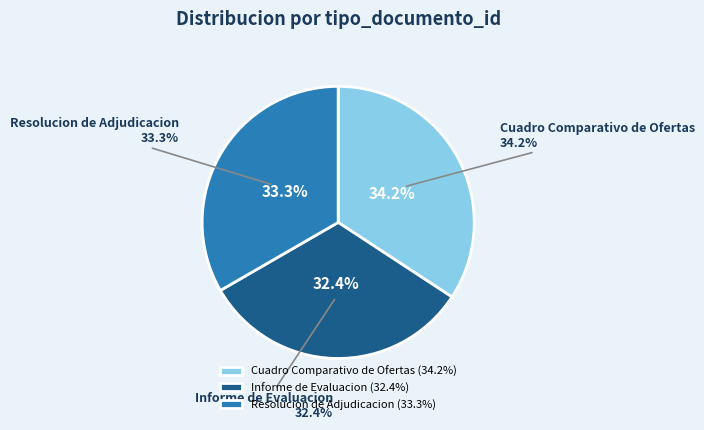

Rank the categories by value from highest to lowest.

Cuadro Comparativo de Ofertas, Resolucion de Adjudicacion, Informe de Evaluacion